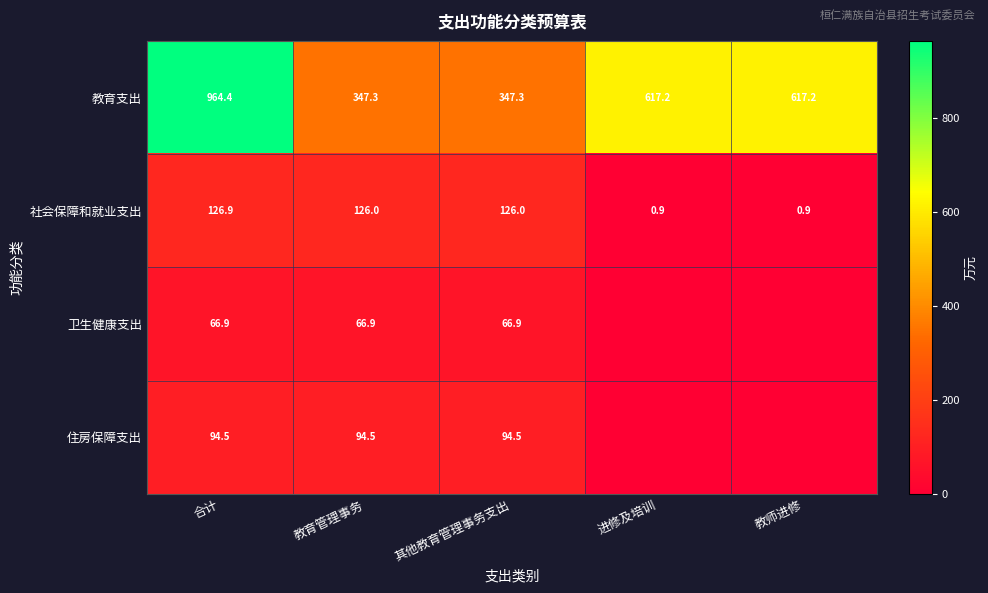

What is the total value across all series at 合计?

1252.7